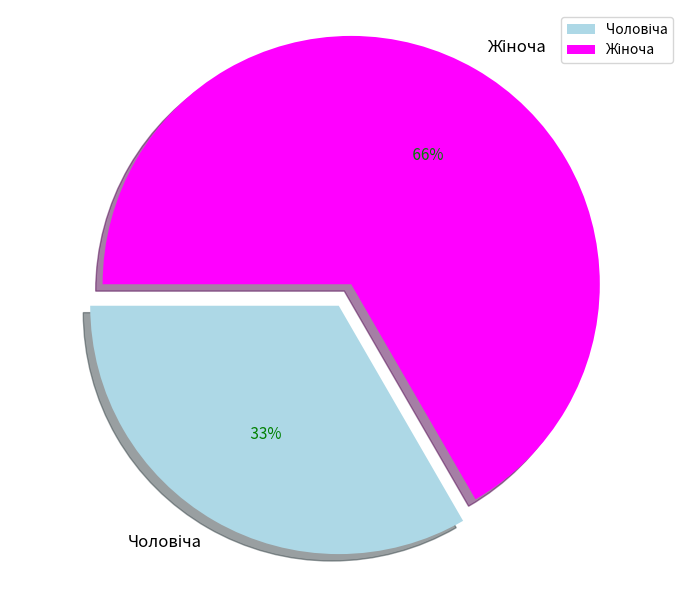

What is the ratio of the value at Чоловіча to the value at Жіноча?

0.5